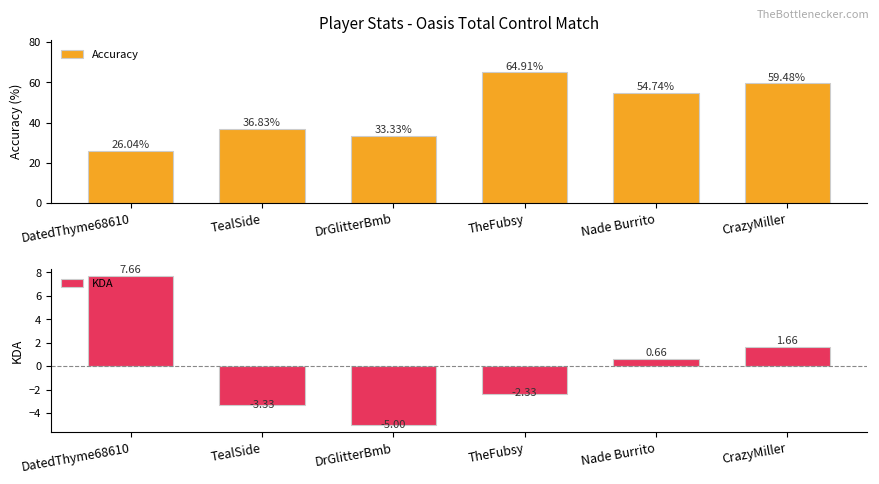

How many groups of bars are there?

6